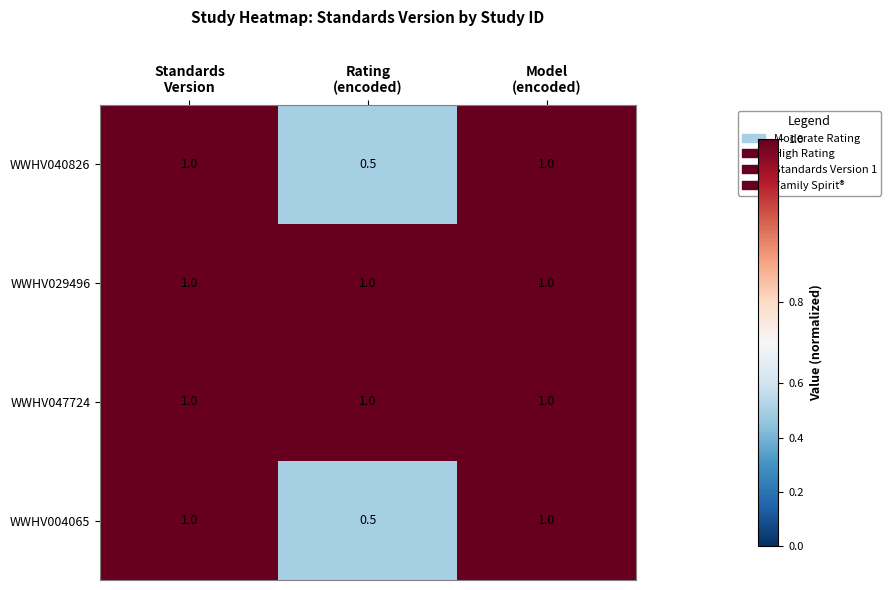

What is the sum of all WWHV004065 values?

2.5